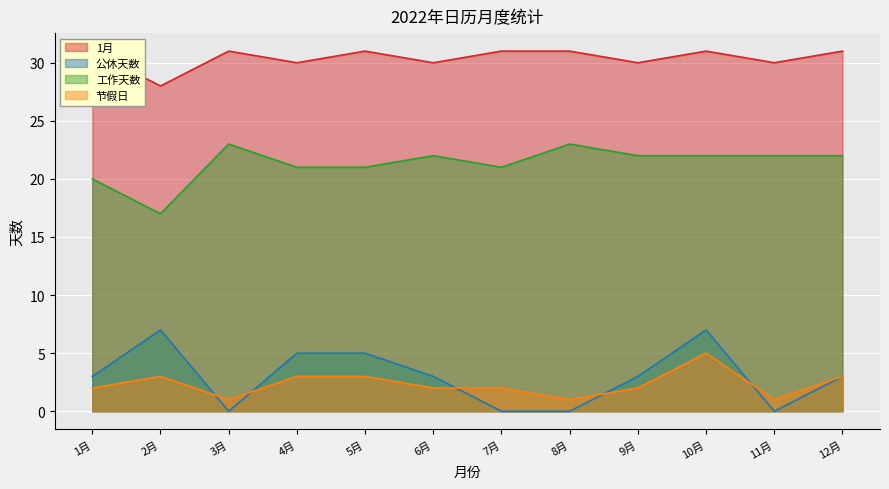

How many interior local peaks does the 1月 series have?

3